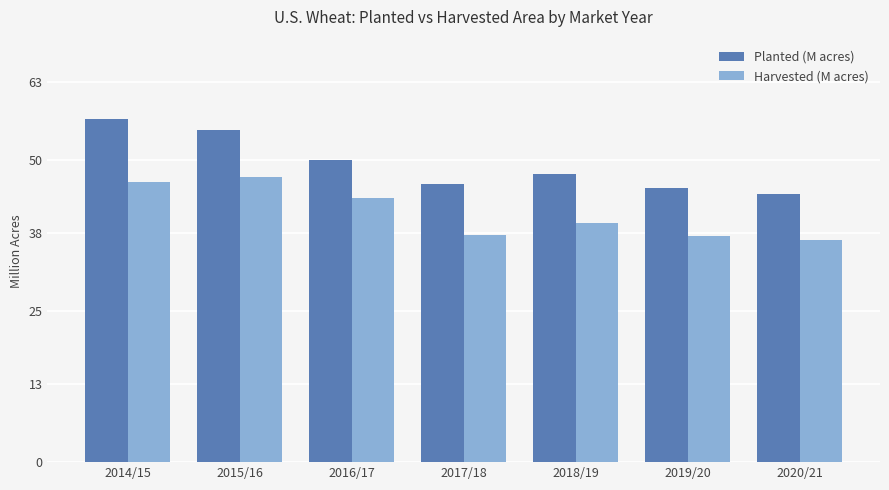

Rank the series at 2016/17 from highest to lowest value.

Planted (M acres), Harvested (M acres)